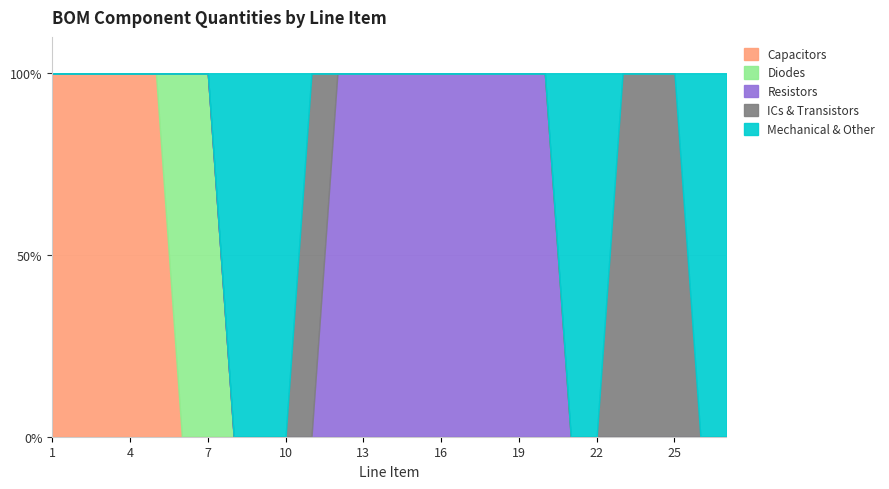

What are all the series names shown in the legend?

Capacitors, Diodes, Resistors, ICs & Transistors, Mechanical & Other